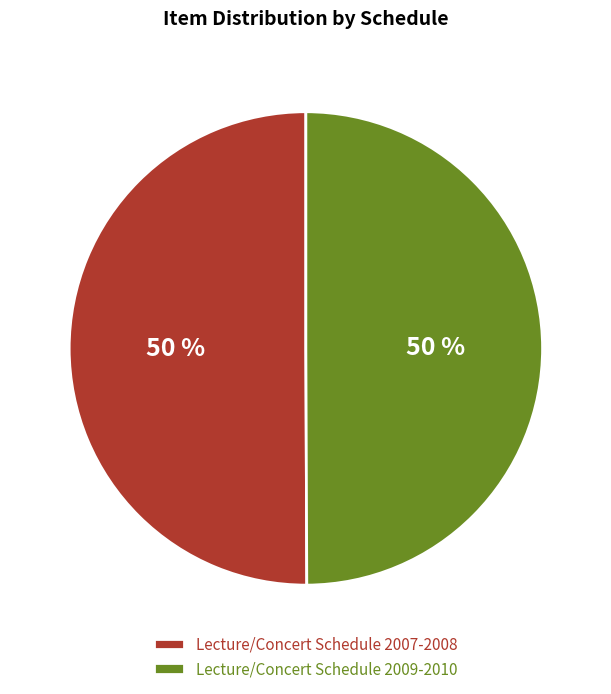

Is it true that Lecture/Concert Schedule 2007-2008 is 40% of the pie?

False